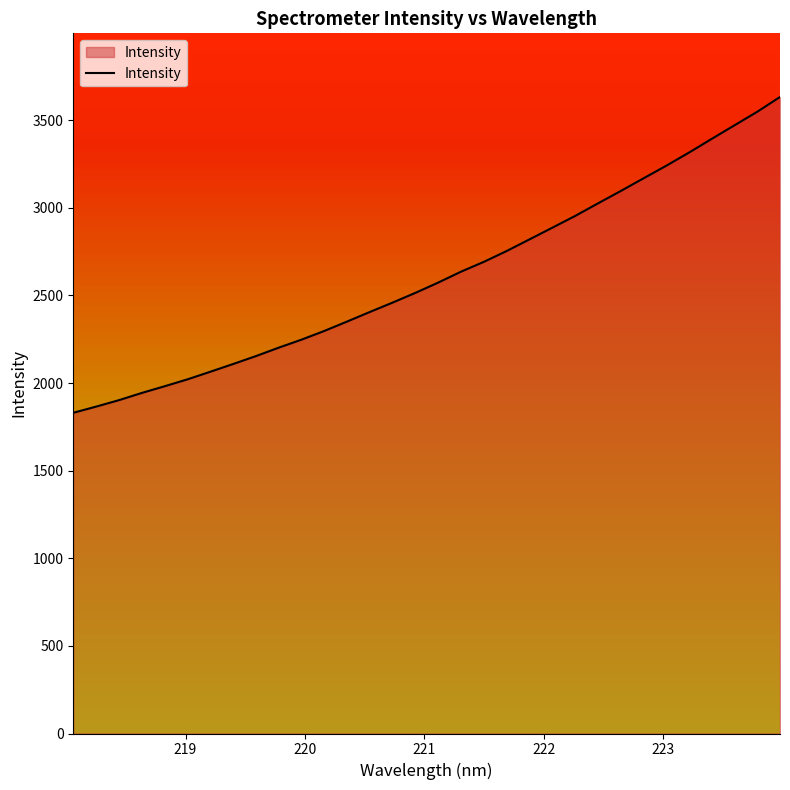

What is the maximum value shown in the chart?

3632.8